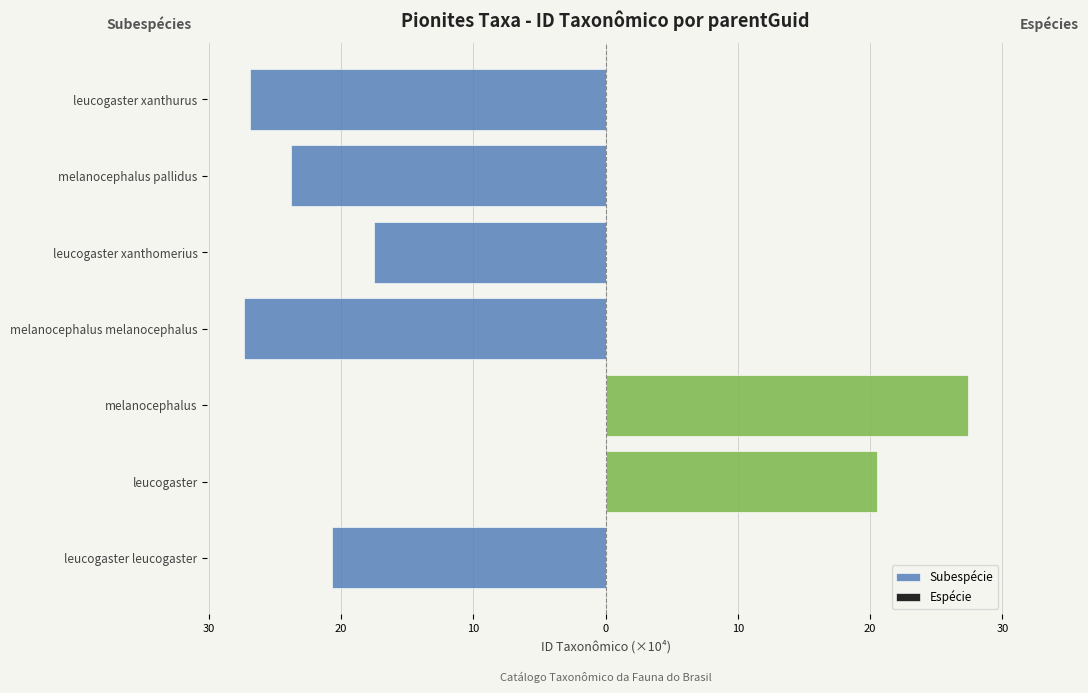

How many values in Subespécie are below zero?

5